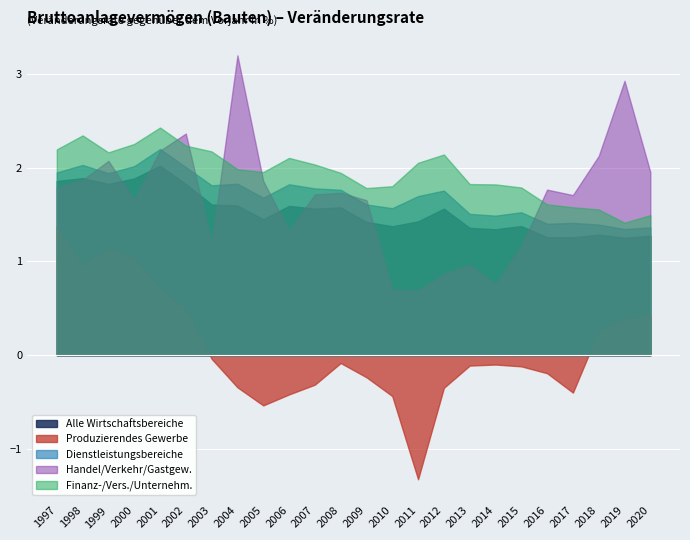

How many values in the Produzierendes Gewerbe series are below 0?

15